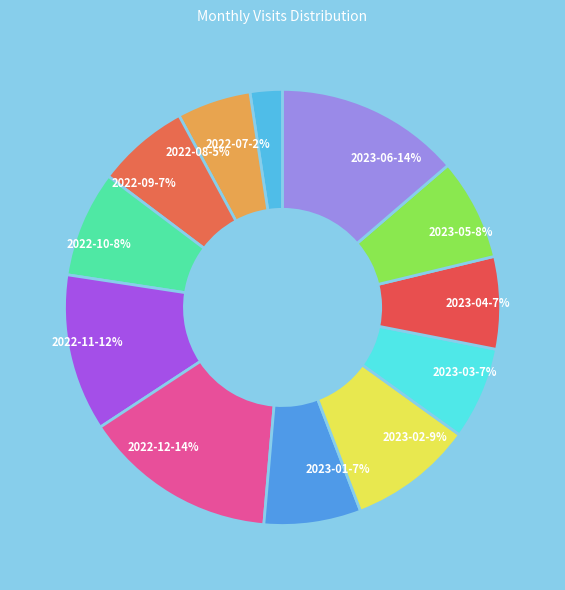

What is the ratio of the value at 2023-06 to the value at 2022-12?

1.0